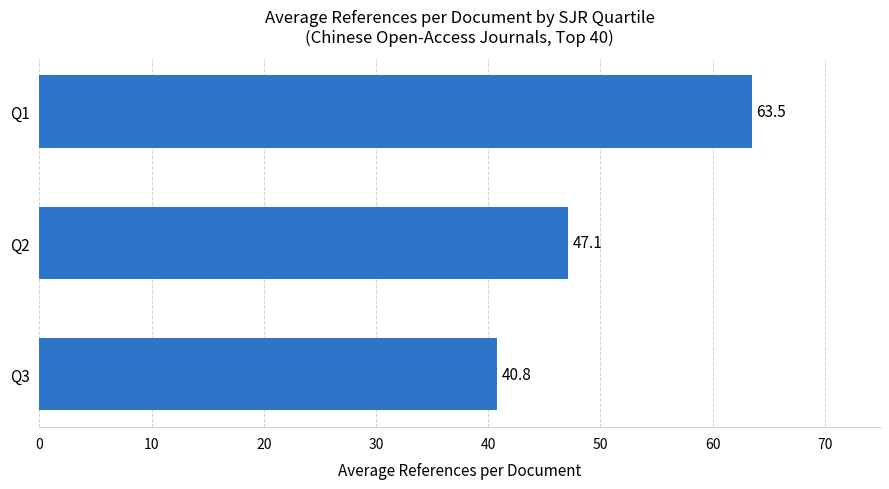

What is the ratio of the value at Q3 to the value at Q2?

0.9